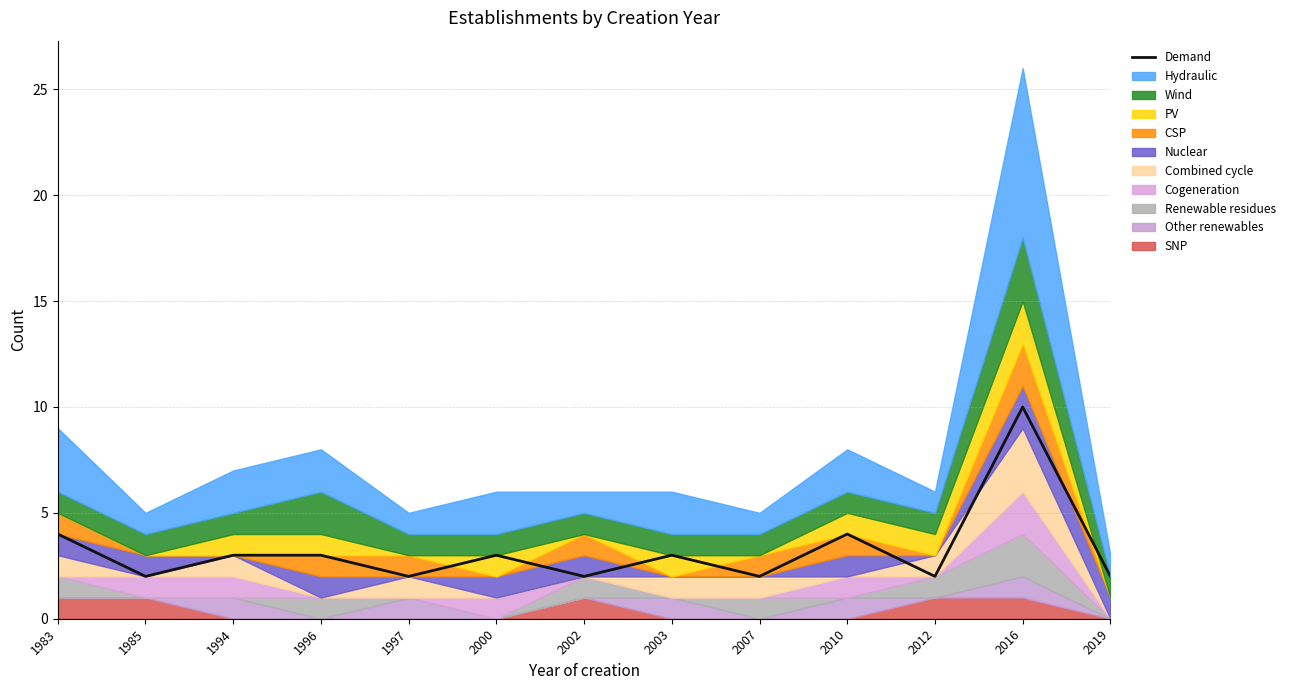

Is it true that the value at 2010 is 6?

False